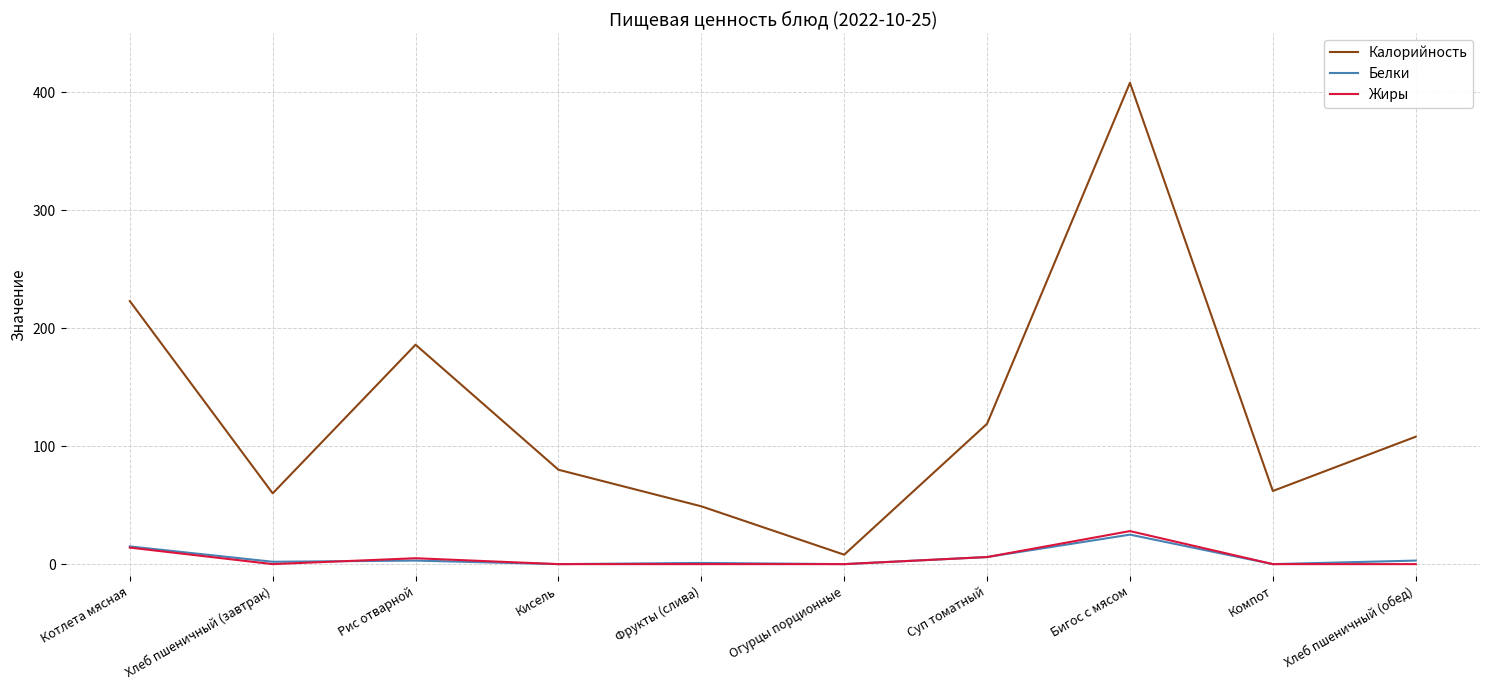

At how many categories does at least one series exceed 255?

1